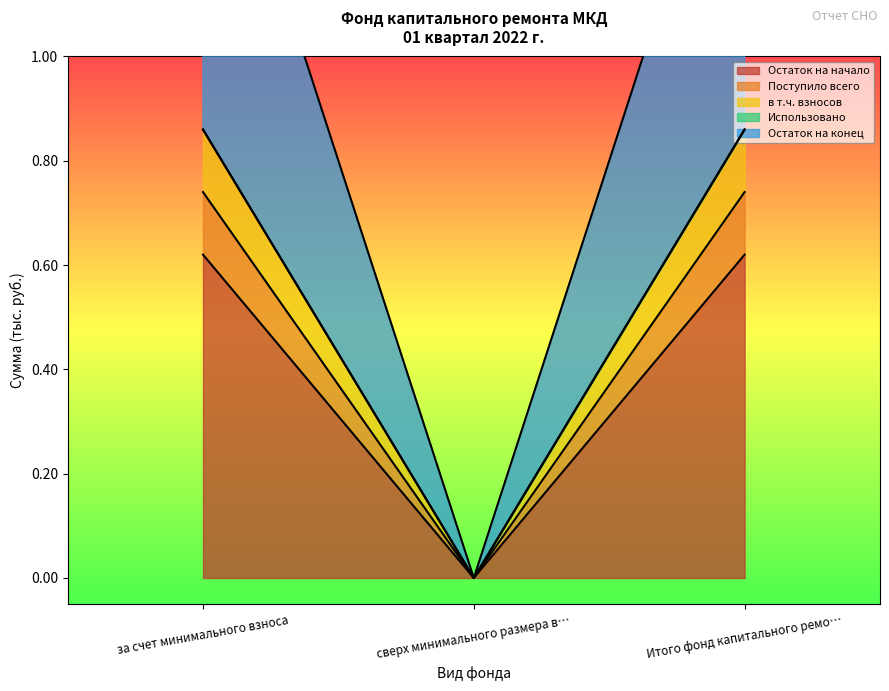

What is the label of the 1st point from the right?

Итого фонд капитального ремо…